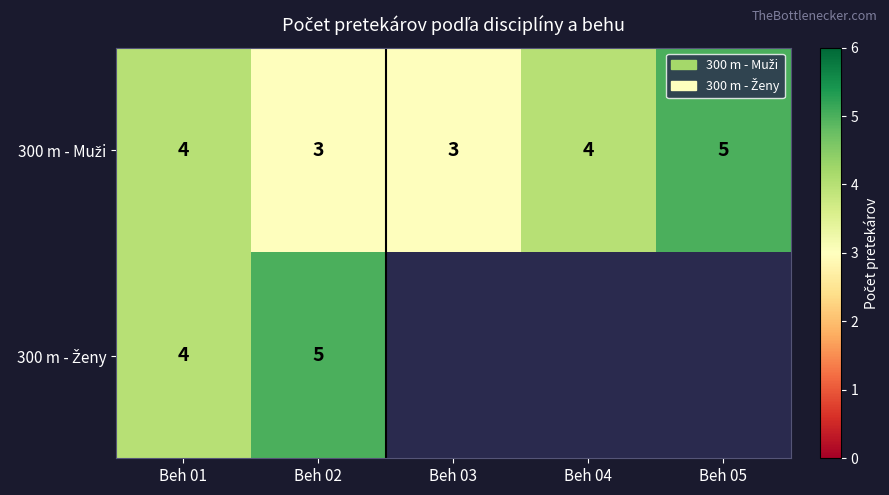

What is the approximate value of 300 m - Muži at Beh 04?

4.0